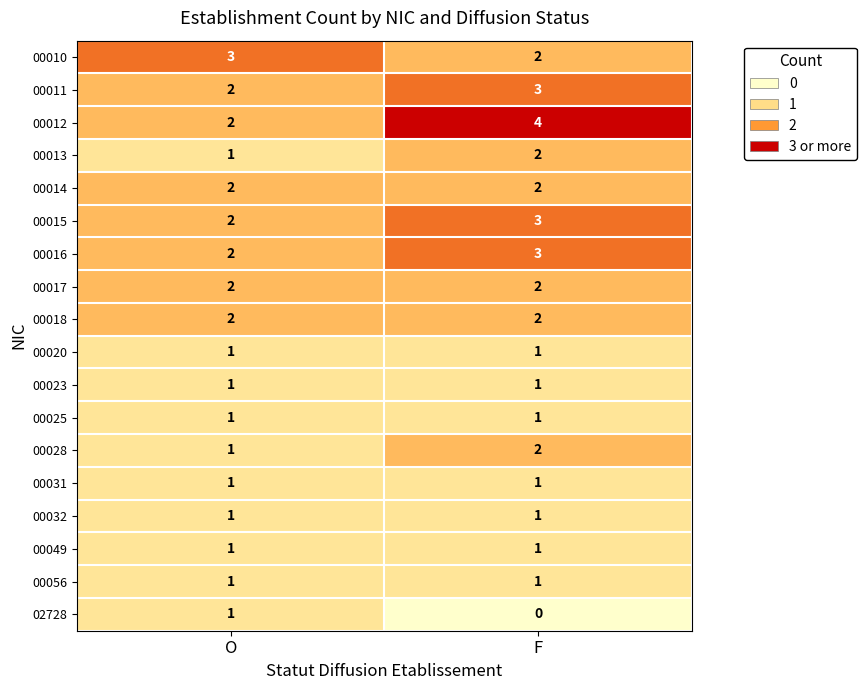

Read the 00012 value at F.

4